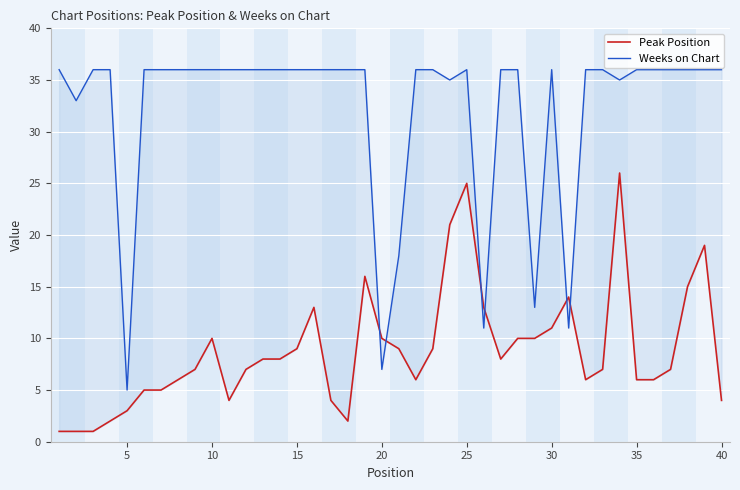

How many lines are shown in the chart?

2